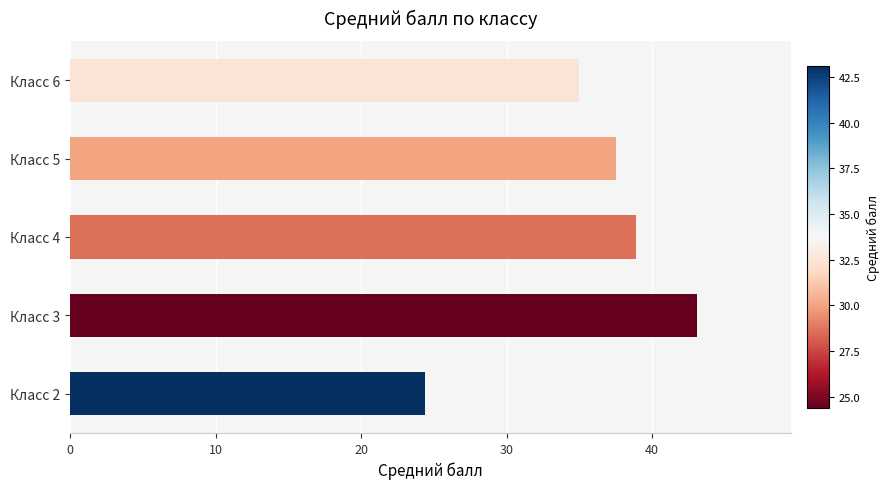

What is the approximate value at Класс 3?

43.1